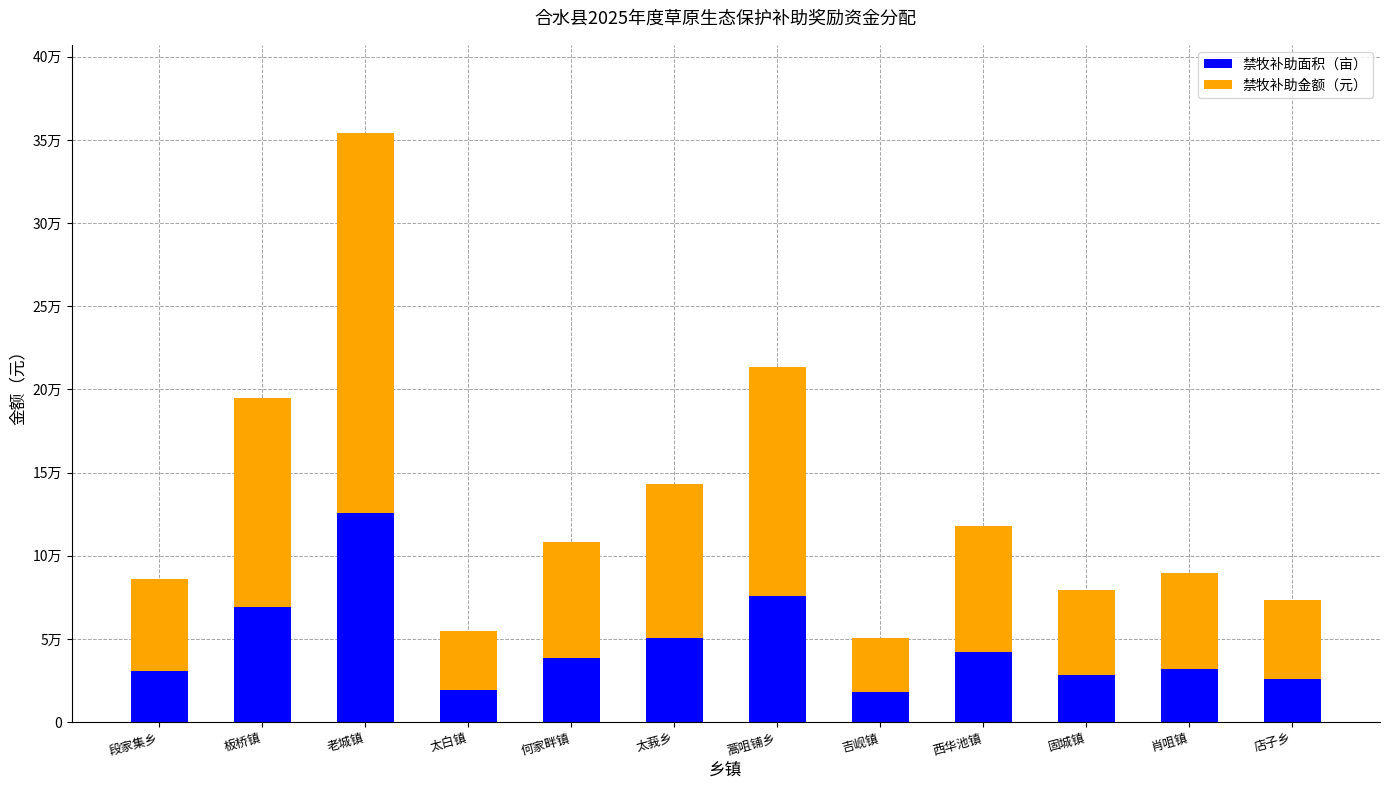

Is it true that 禁牧补助面积（亩） equals 31696.3 at 蒿咀铺乡?

False